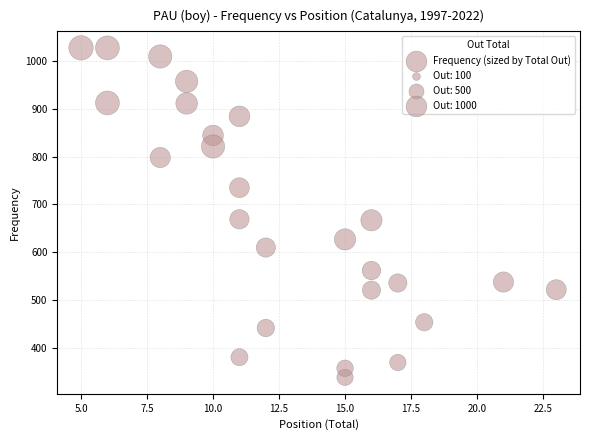

What is the range of Y values (max minus min)?

688